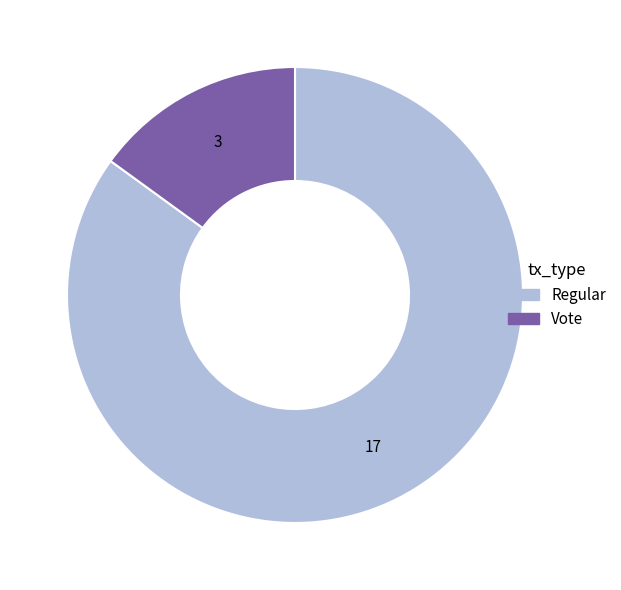

Which has a higher value, Vote or Regular?

Regular